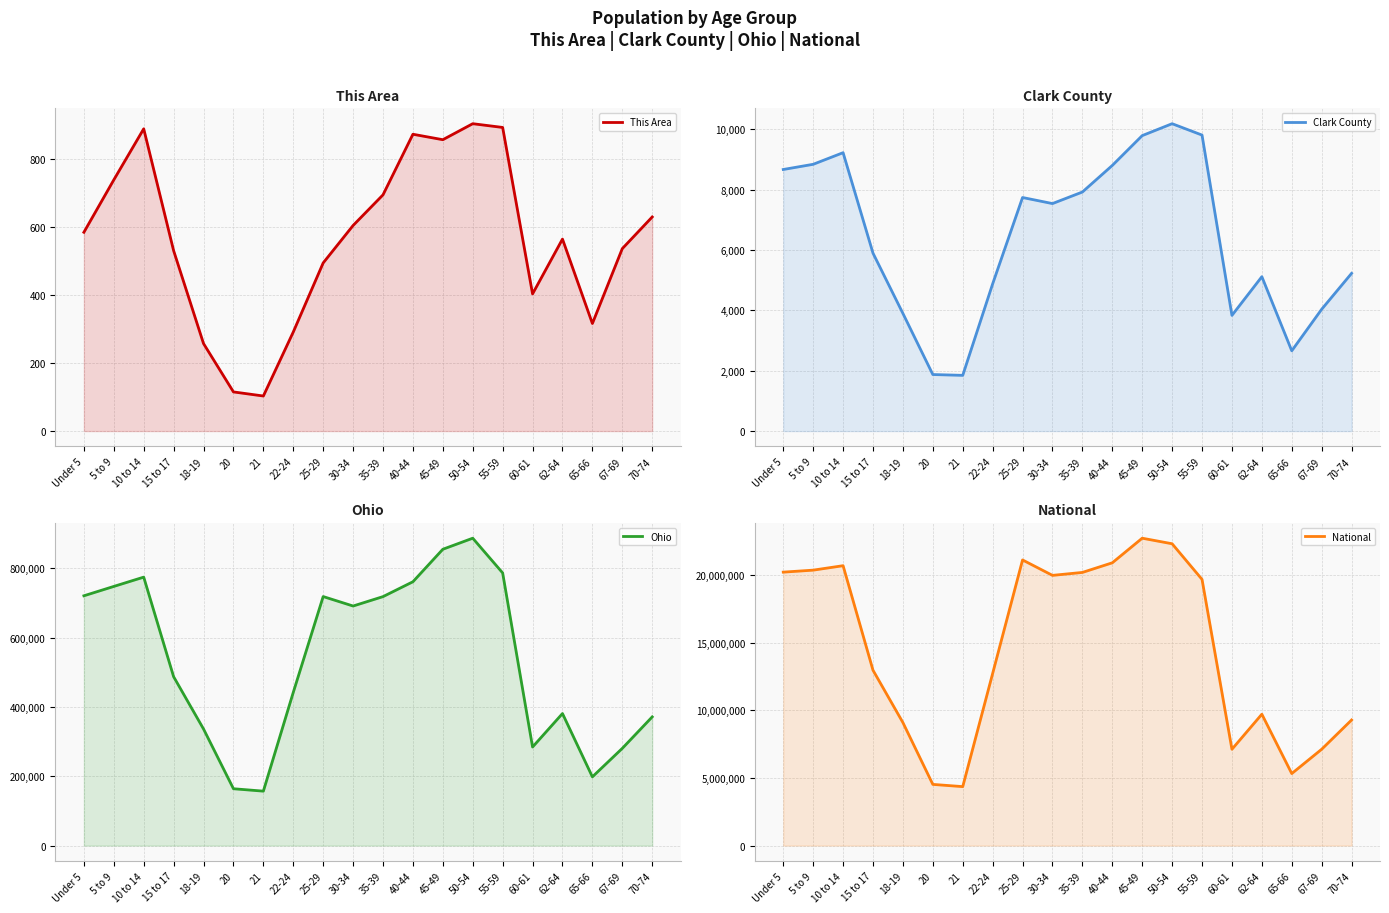

What is the label of the 12th point from the right?

25-29